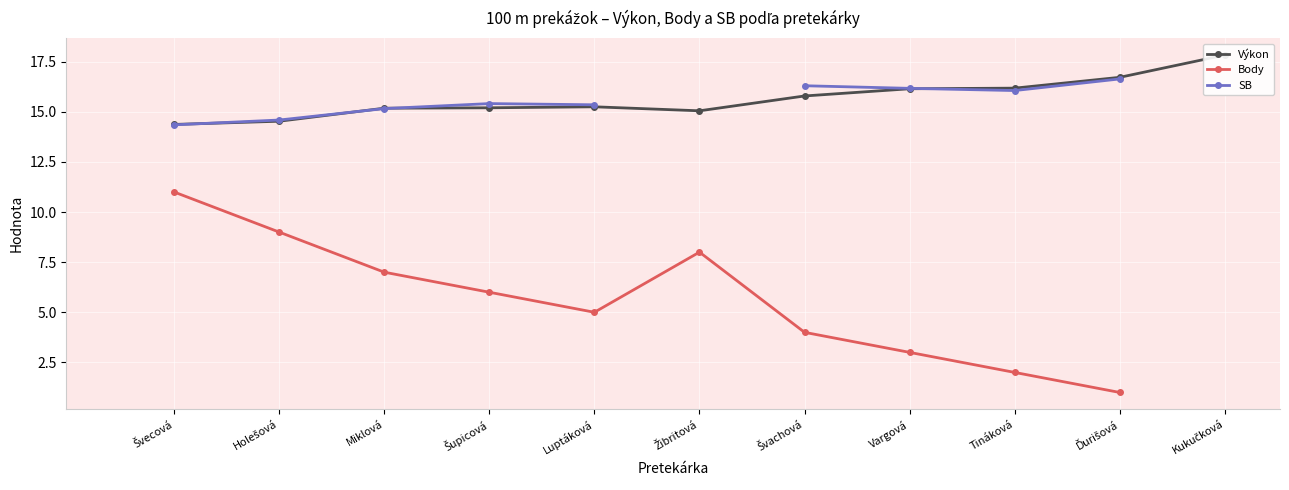

Rank the series at Švecová from highest to lowest value.

Výkon, SB, Body